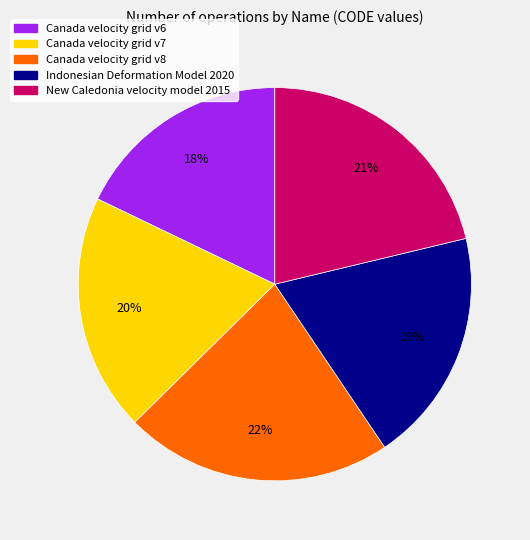

To the nearest percent, what is the difference between the New Caledonia velocity model 2015 and Canada velocity grid v6 slice percentages?

3%